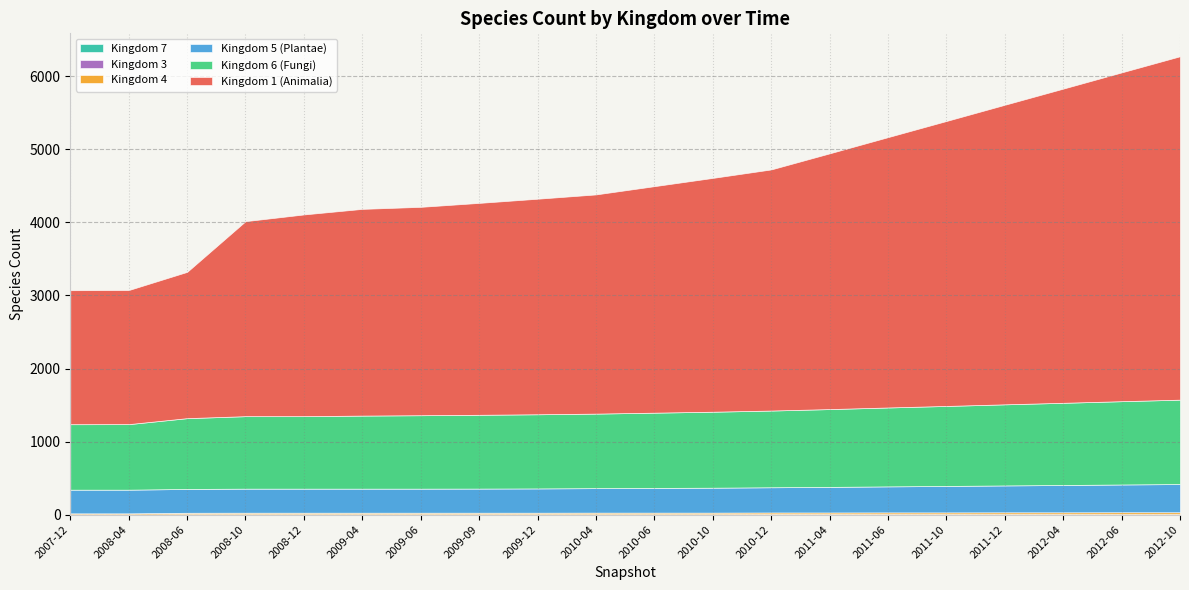

How many series are shown in this chart?

6